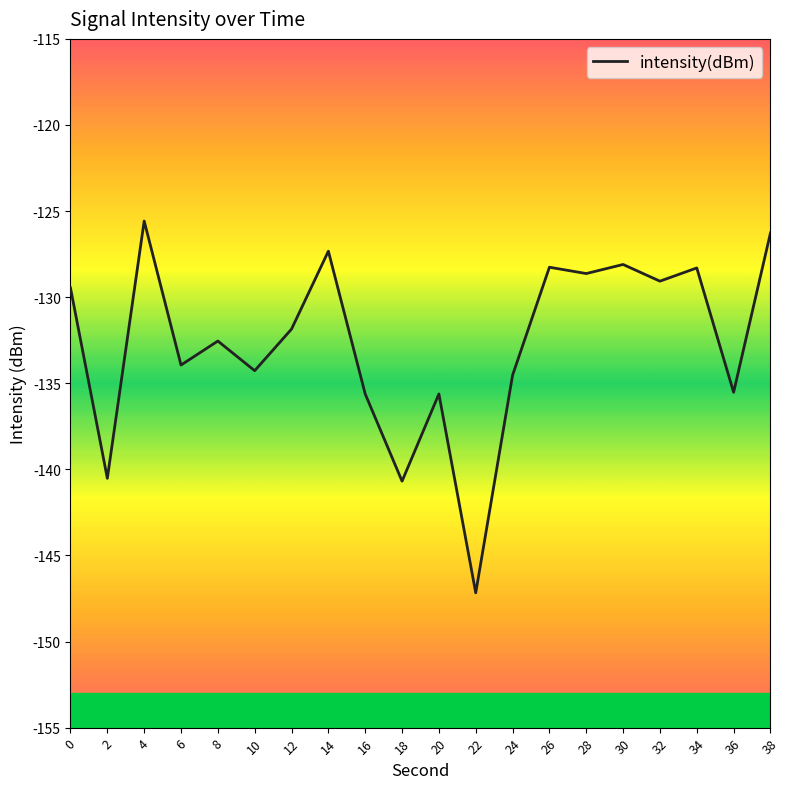

What is the difference between the second highest and minimum values?

20.9